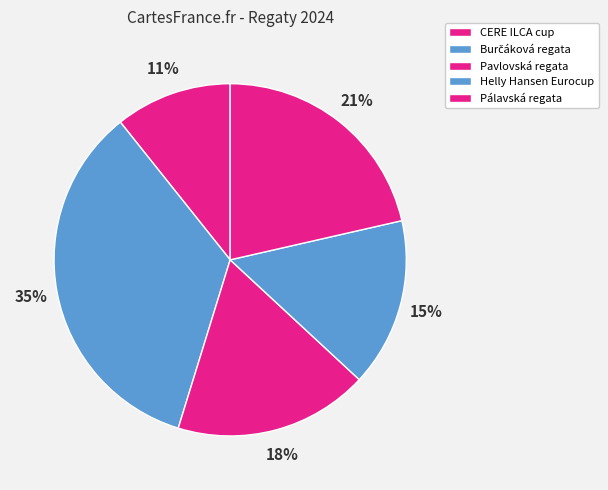

What is the smallest slice in the pie chart?

CERE ILCA cup